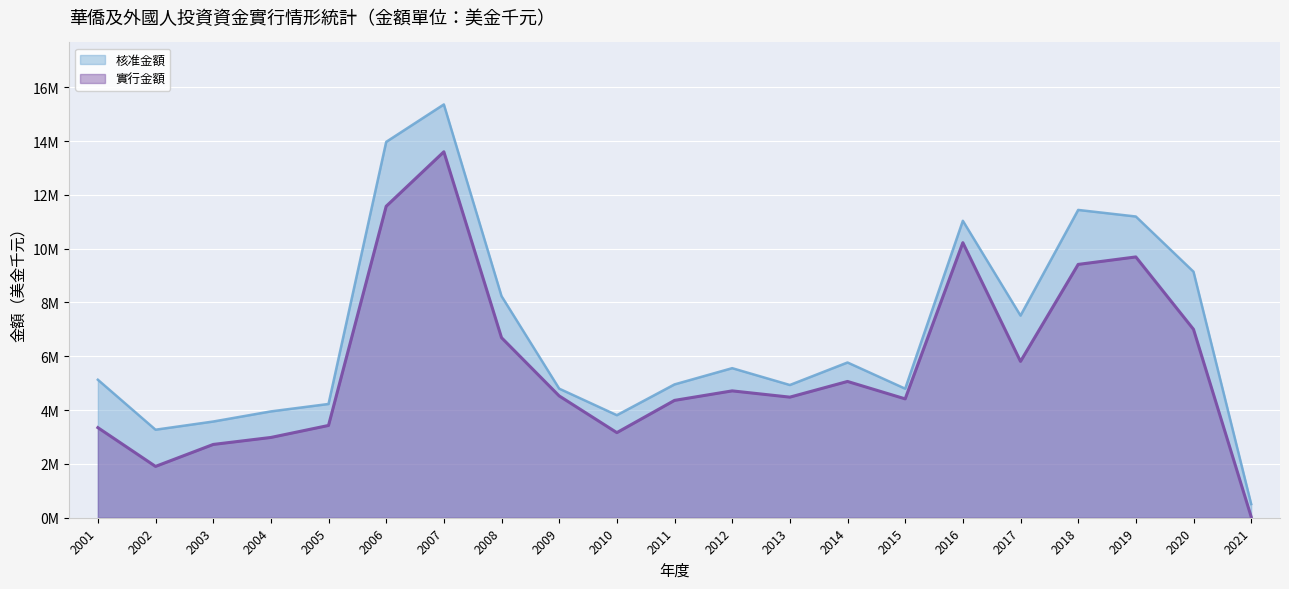

What is the difference between the 核准金額 values at 2013 and 2021?

4425335.7